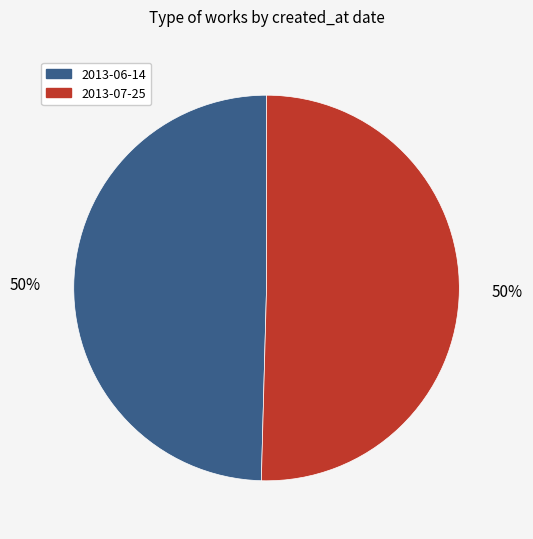

What is the ratio of the value at 2013-06-14 to the value at 2013-07-25?

1.0